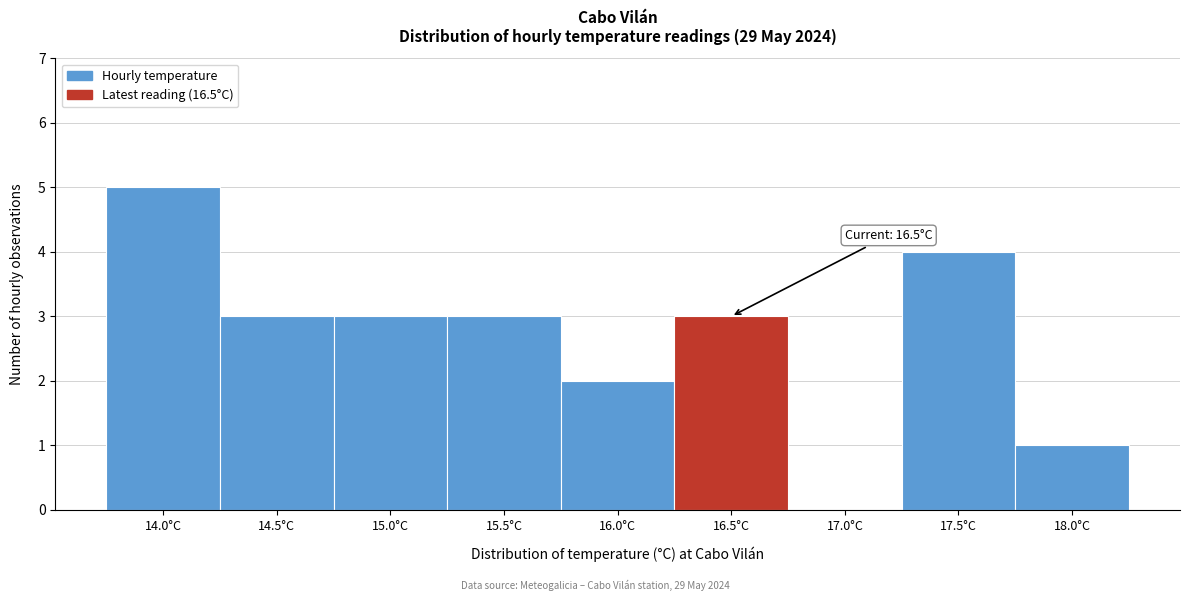

Reading left to right, list all the values displayed in this chart.

14.0°C=5	14.5°C=3	15.0°C=3	15.5°C=3	16.0°C=2	16.5°C=3	17.0°C=0	17.5°C=4	18.0°C=1